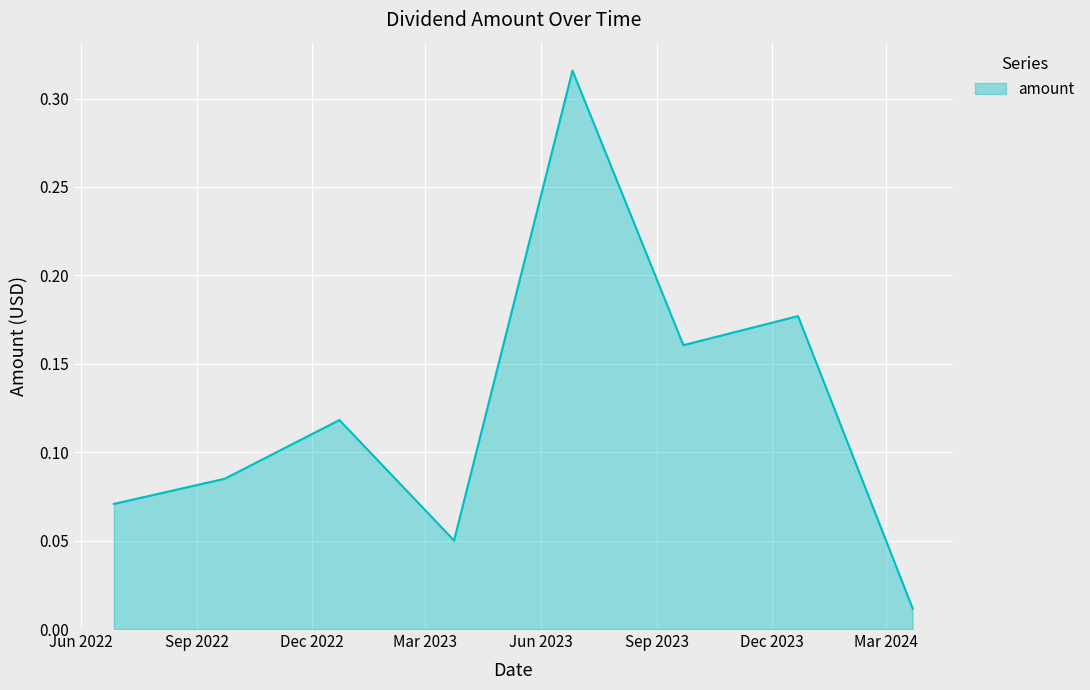

How many interior local peaks (higher than both neighbors) does the data have?

3